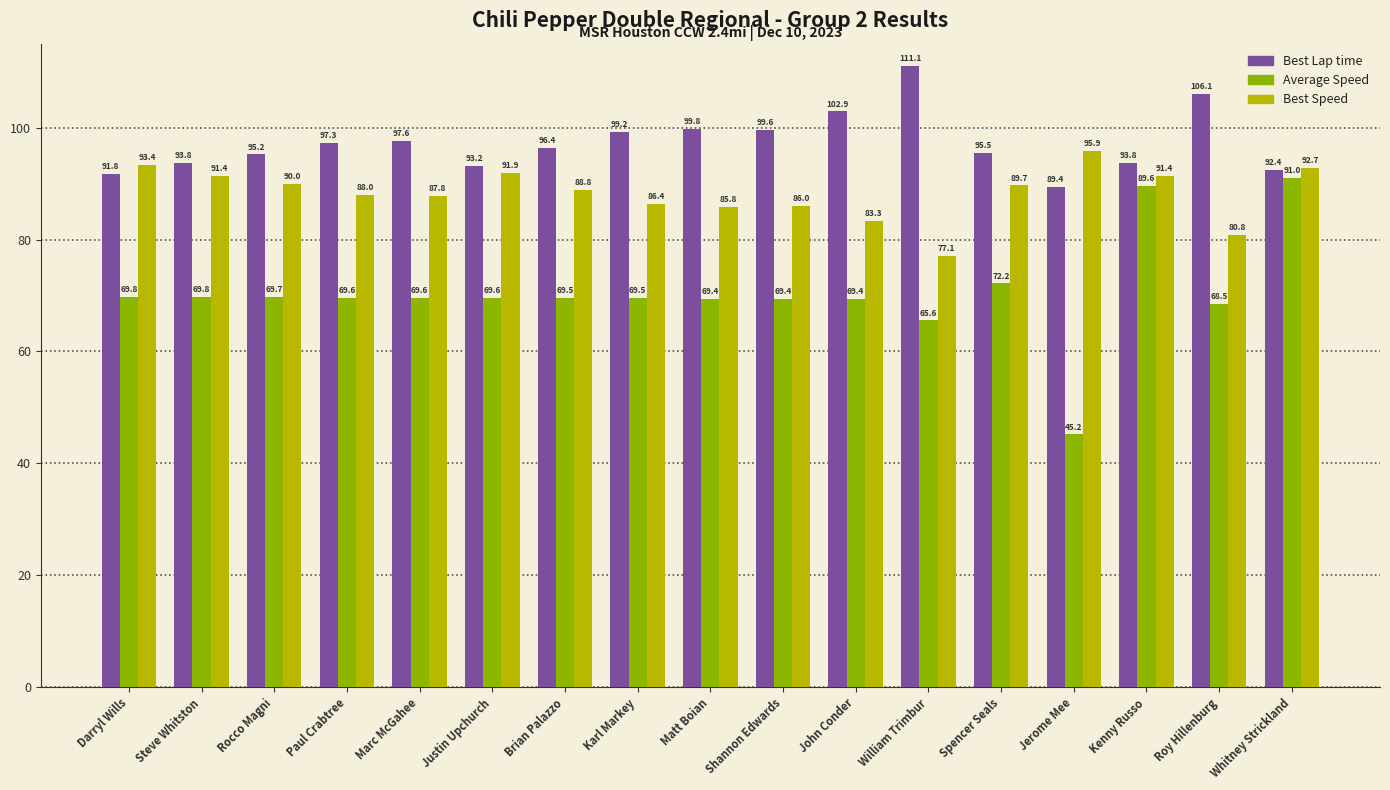

How many groups of bars are there?

17